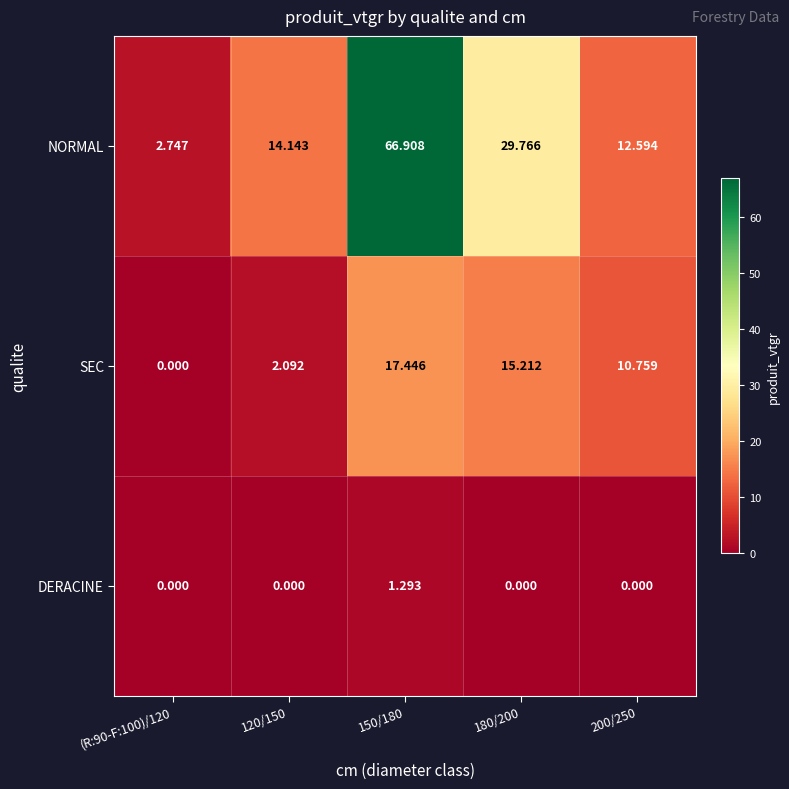

Rank the series at 150/180 from highest to lowest value.

NORMAL, SEC, DERACINE